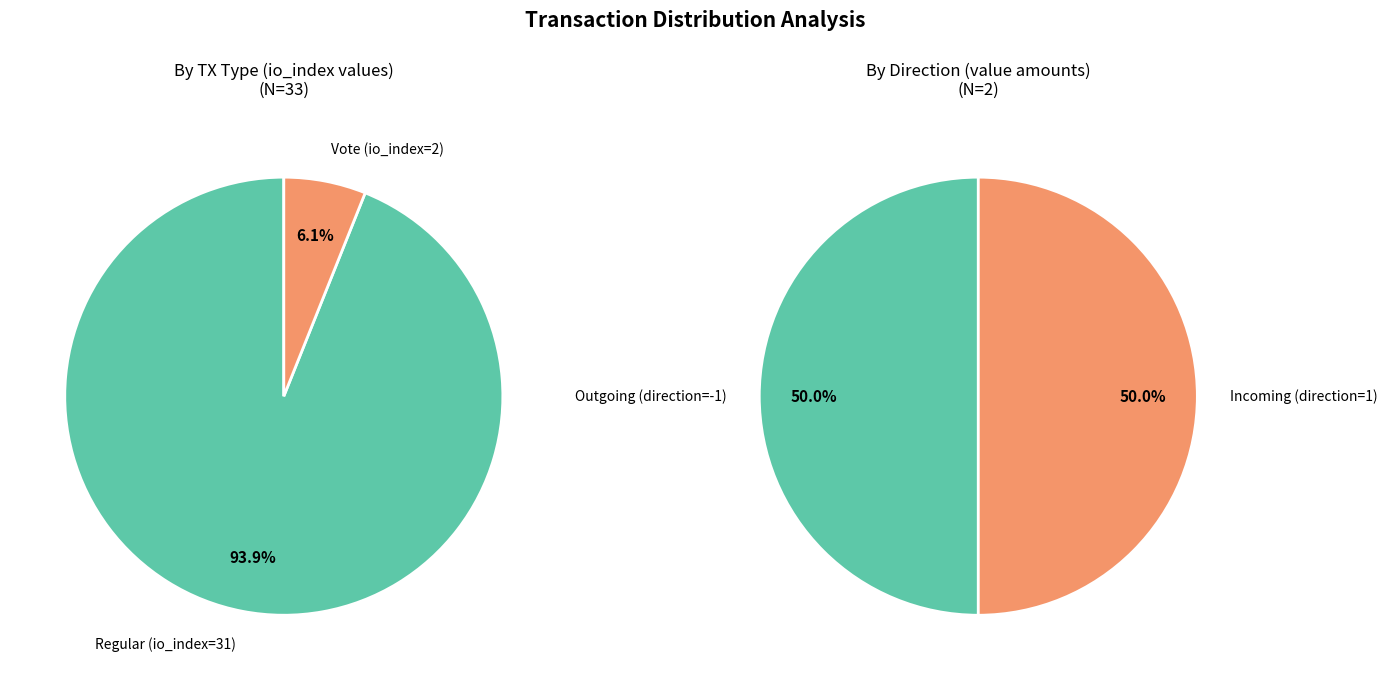

Approximately how many times larger is the value at Vote compared to Regular?

0.1